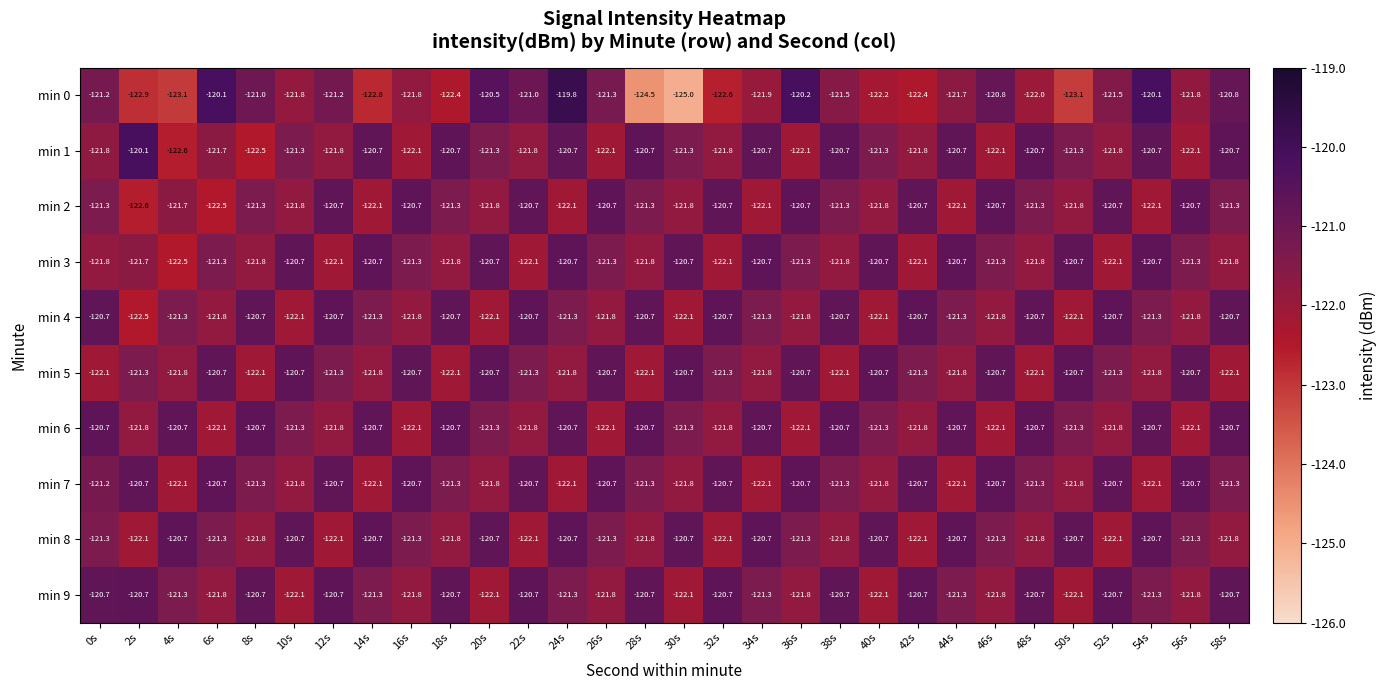

What value does the min 6 series have at 4s?

-120.7